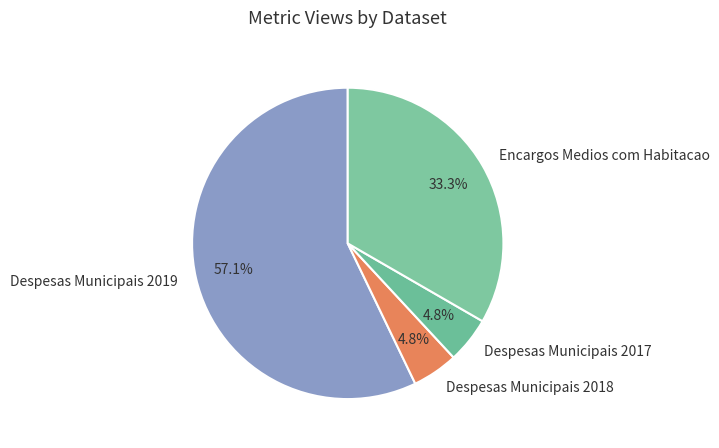

What percentage is NOT represented by Encargos Medios com Habitacao?

66.7%